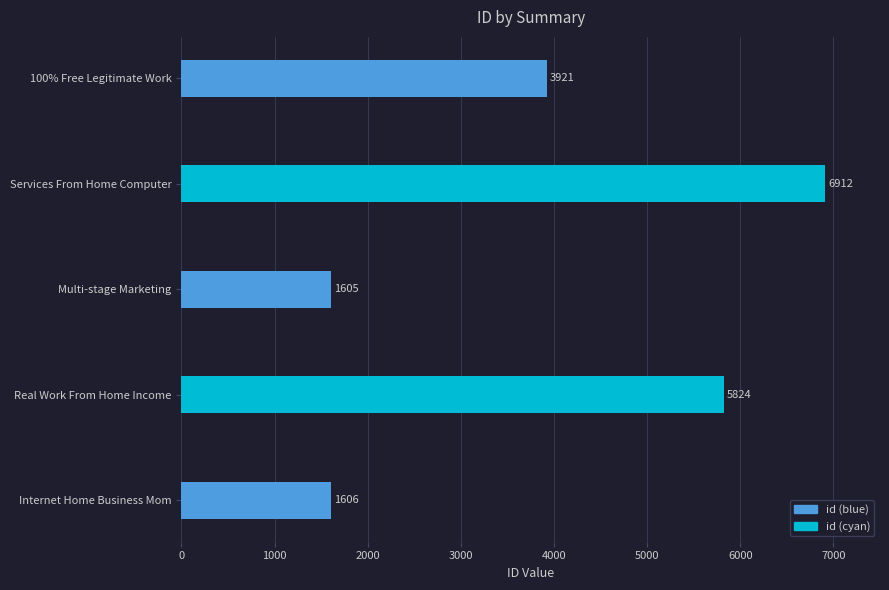

At which label is the value closest to 4258?

100% Free Legitimate Work